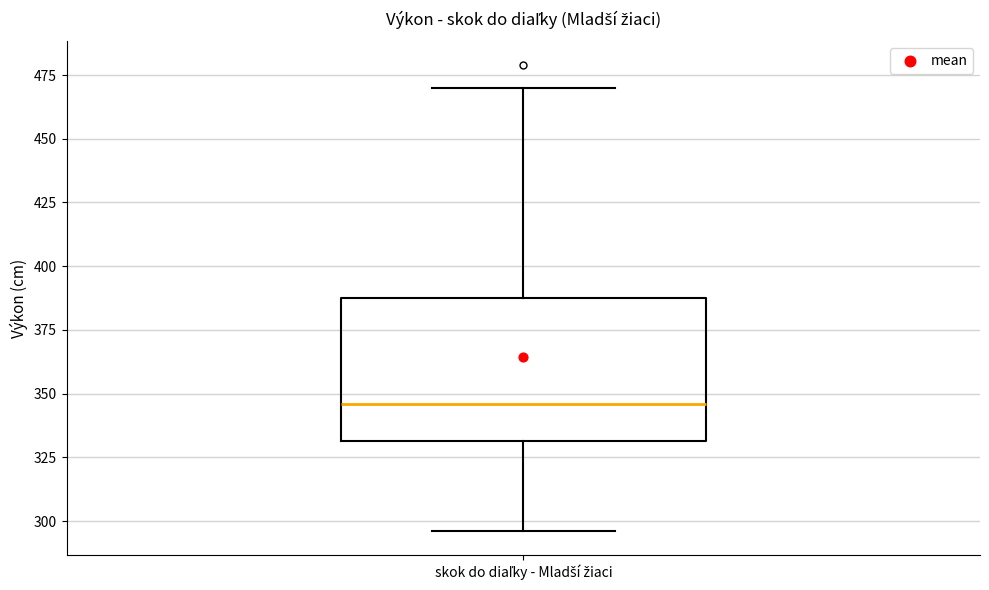

Where is the lower edge of the box for skok do diaľky - Mladší žiaci on the y-axis? The values are not printed on the chart, so give them approximately, as read against the axis.

330